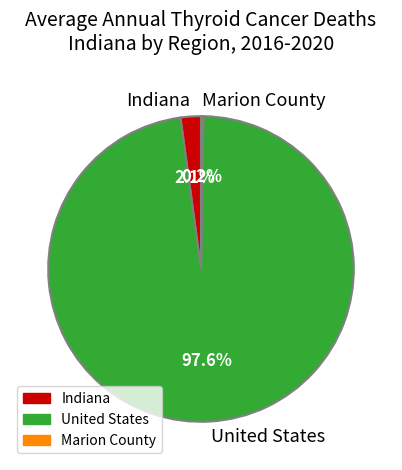

Which slice is the largest?

United States